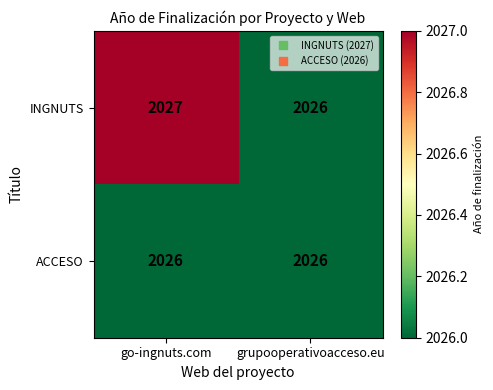

True or false: INGNUTS has a value of 2026 at grupooperativoacceso.eu.

True